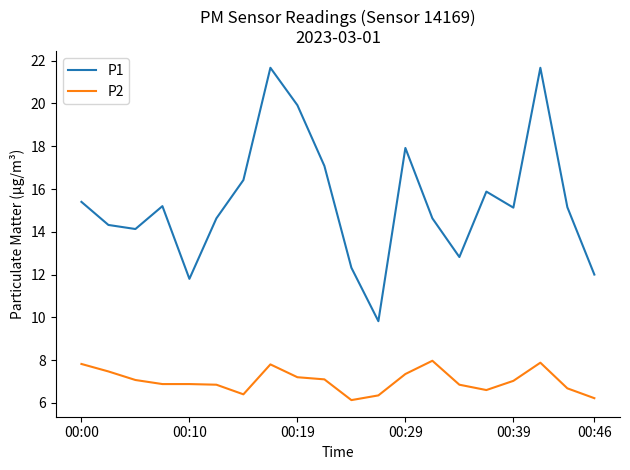

Which series has the largest total across all categories?

P1